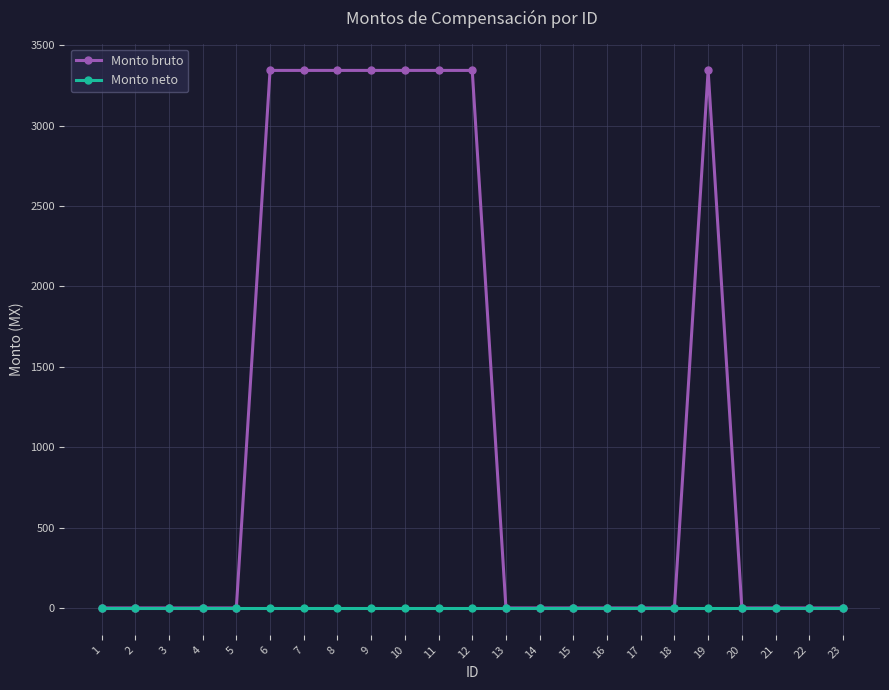

Which series has the largest total across all categories?

Monto bruto